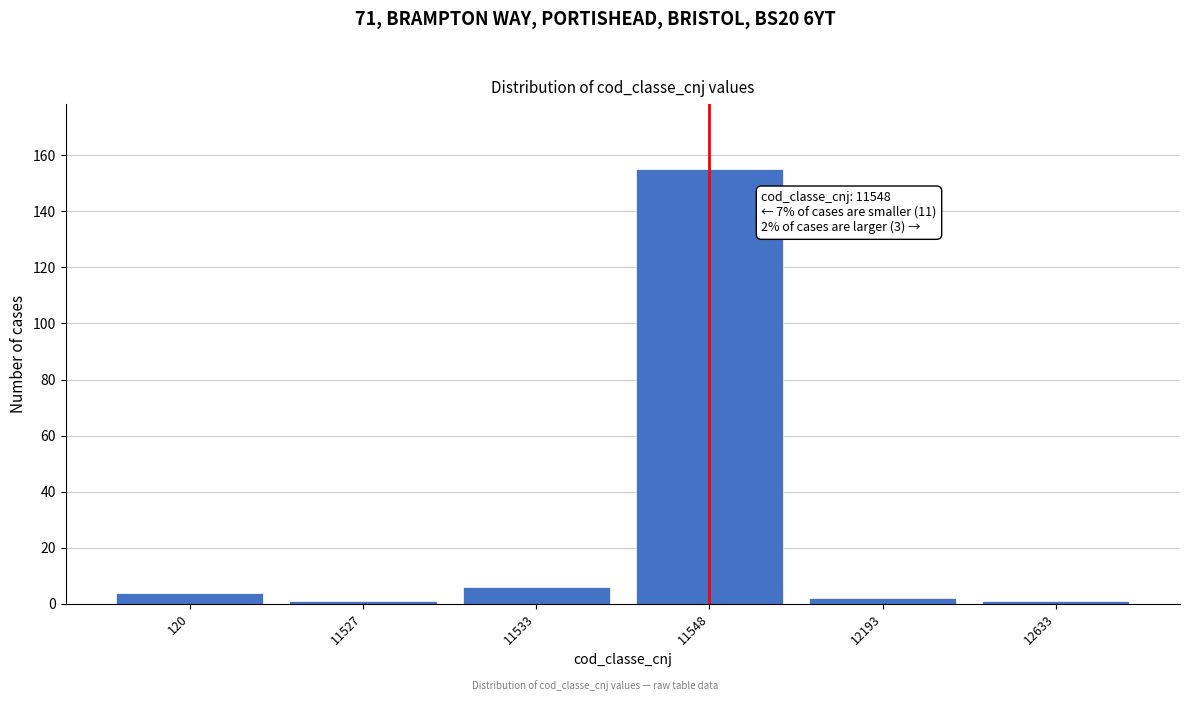

Reading left to right, extract all data points from this chart.

120=4	11527=1	11533=6	11548=155	12193=2	12633=1